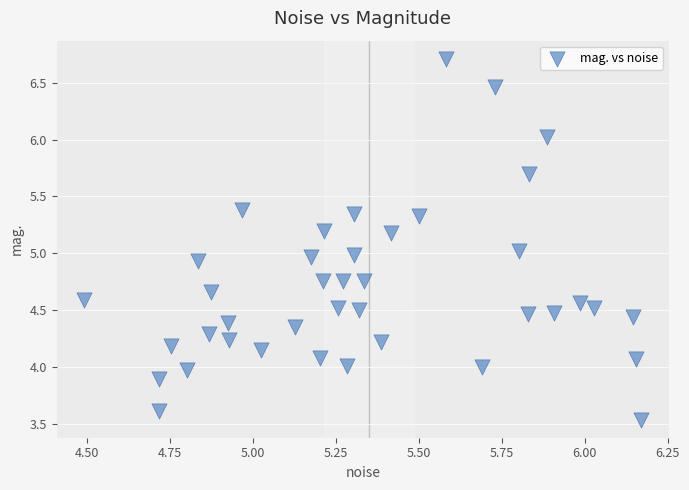

What is the range of Y values (max minus min)?

3.2